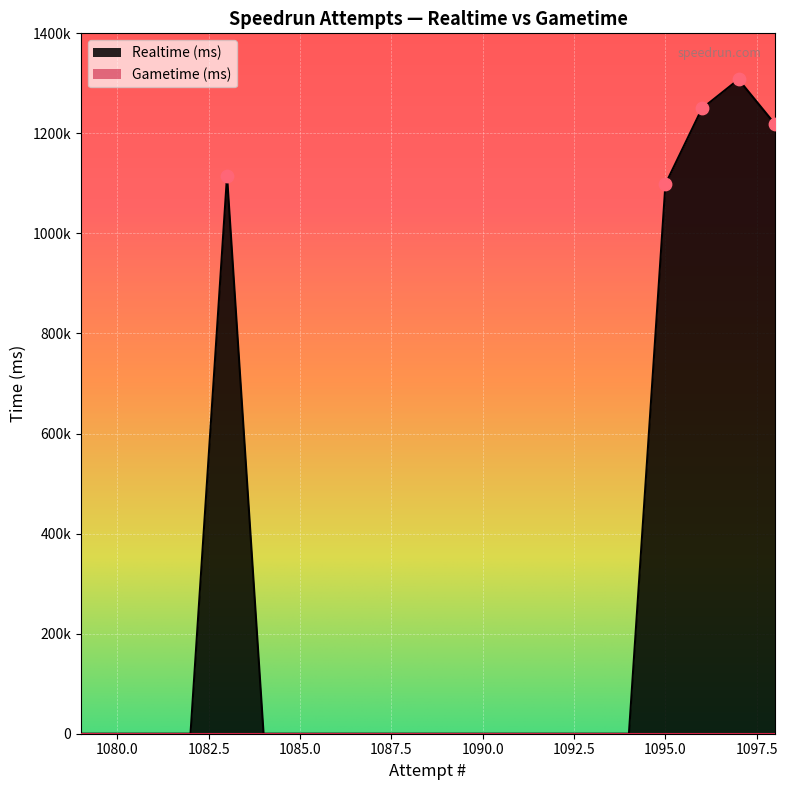

Which series has the largest Y range (max minus min)?

Realtime (ms)